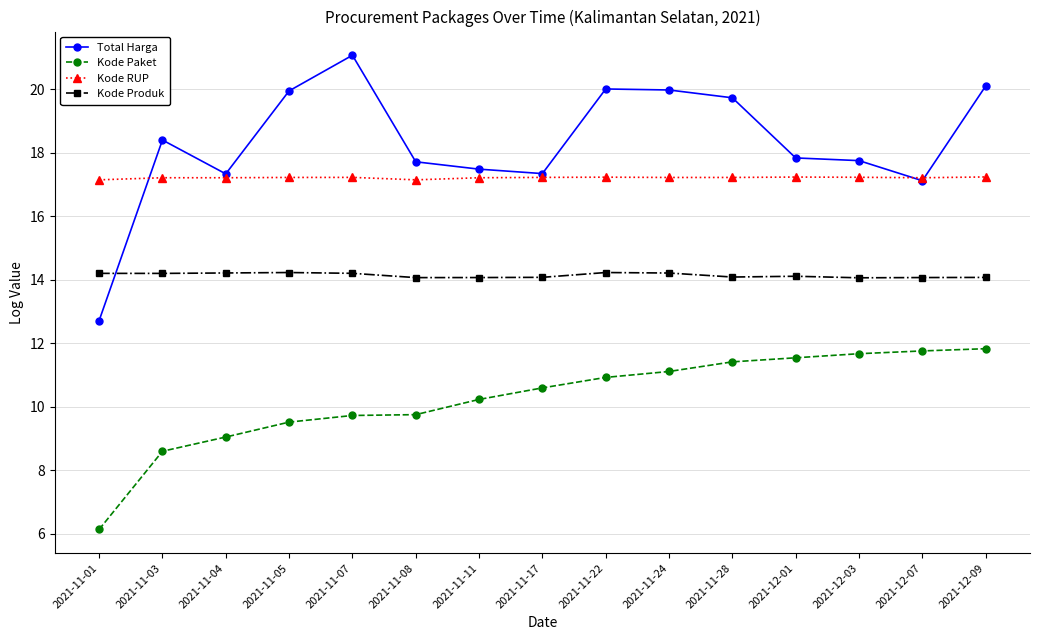

What position from the right is 2021-11-07?

11